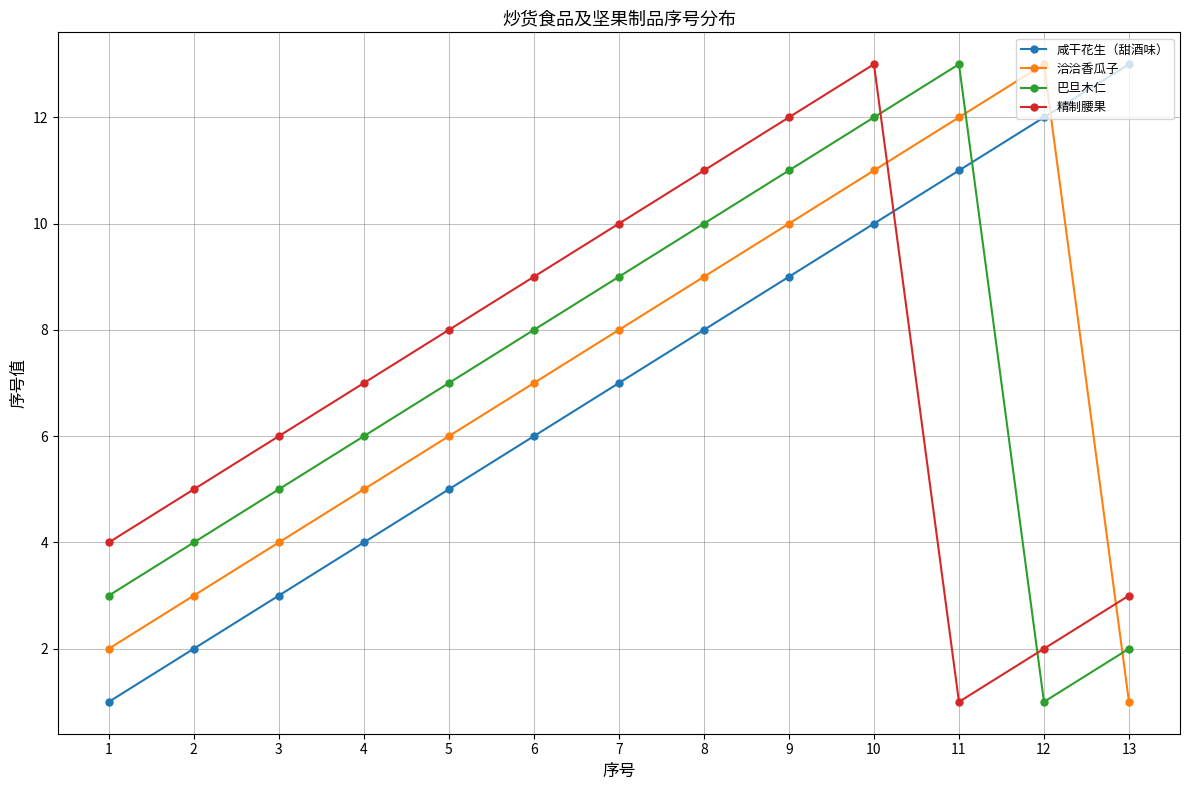

What is the value of the 巴旦木仁 point at the 6th from the left?

8